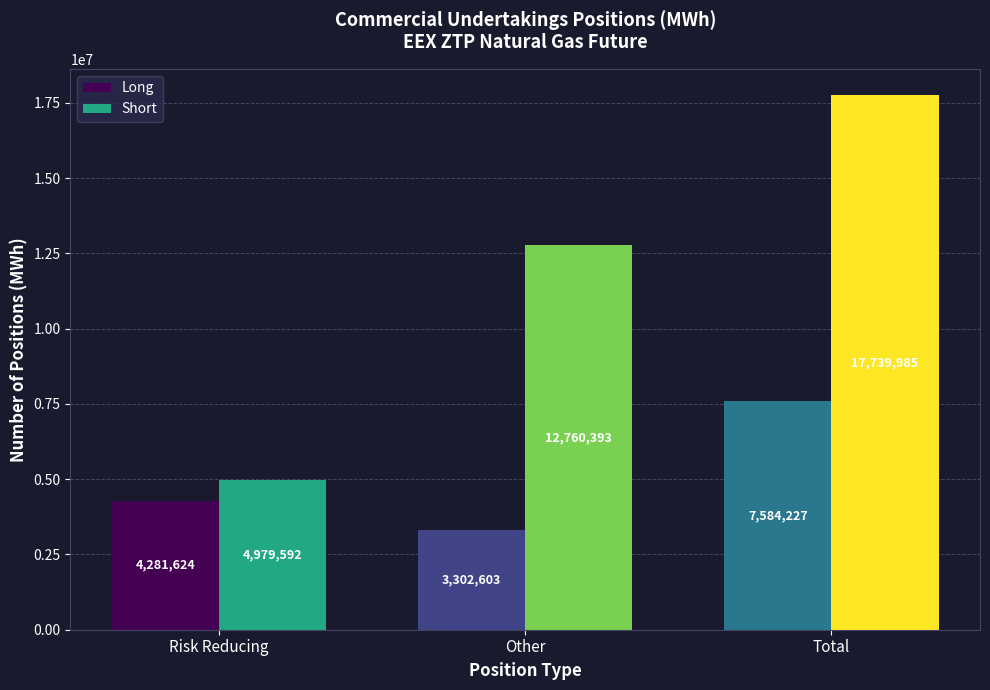

Is the value of Short at Total greater than the value of Long at Other?

Yes